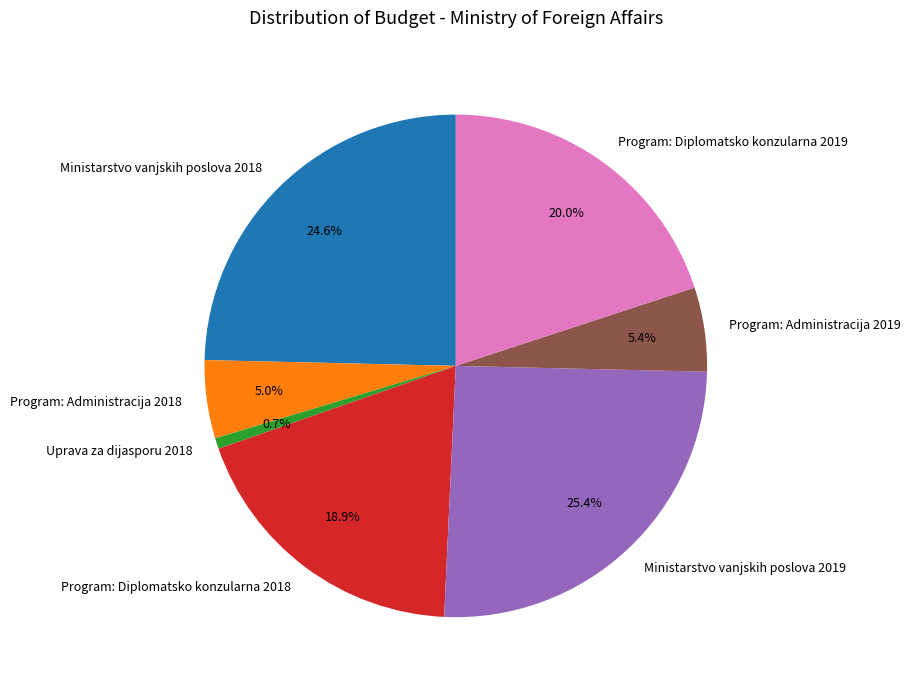

What percentage is the Ministarstvo vanjskih poslova 2018 slice, to the nearest percent?

25%